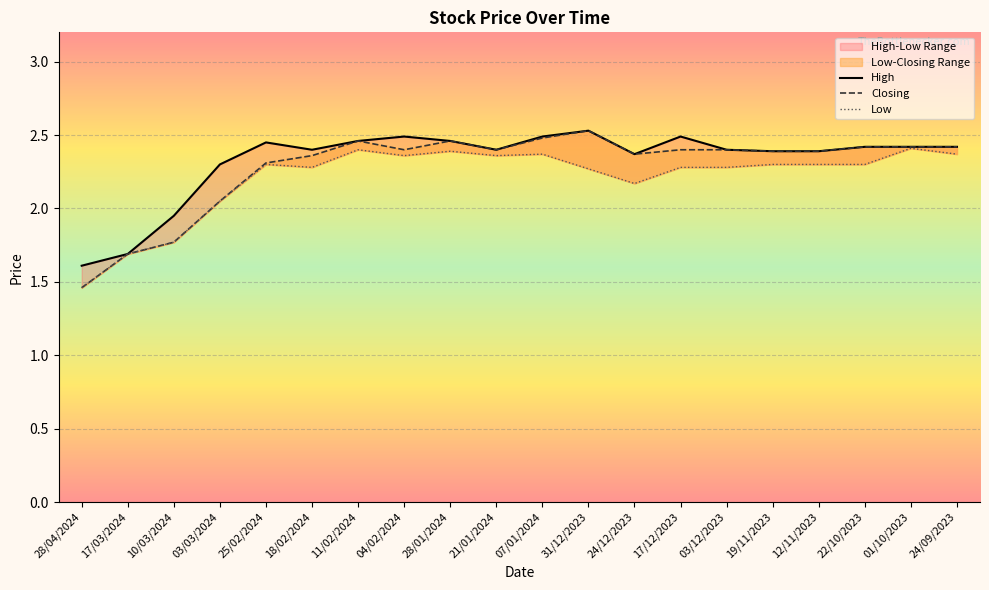

Where is the first local minimum for High?

18/02/2024